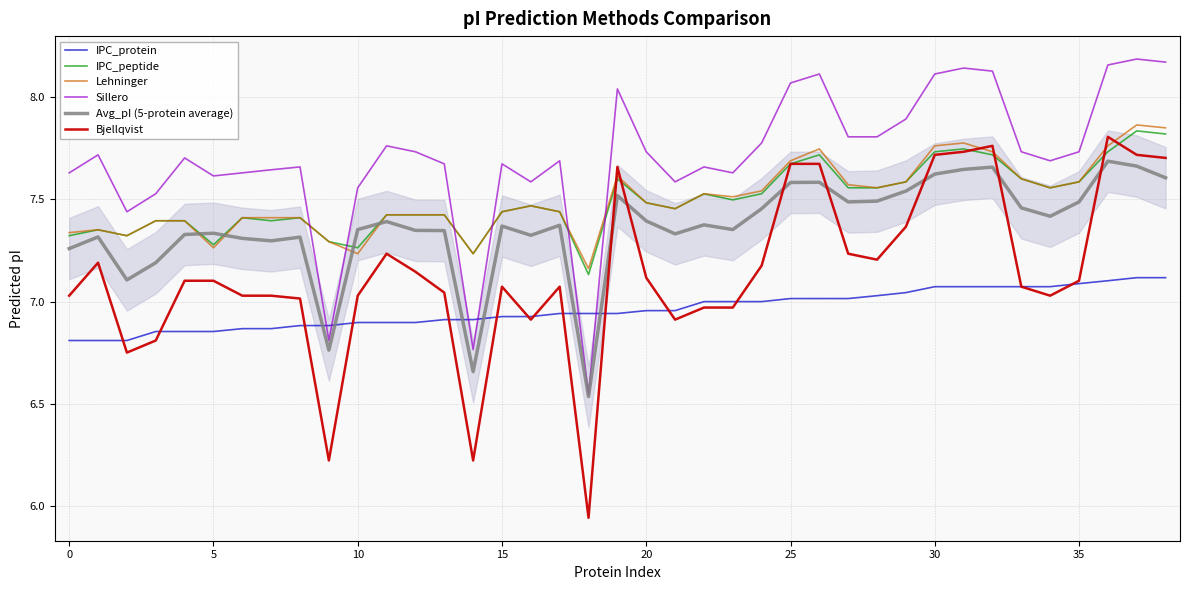

How many lines are shown in the chart?

6